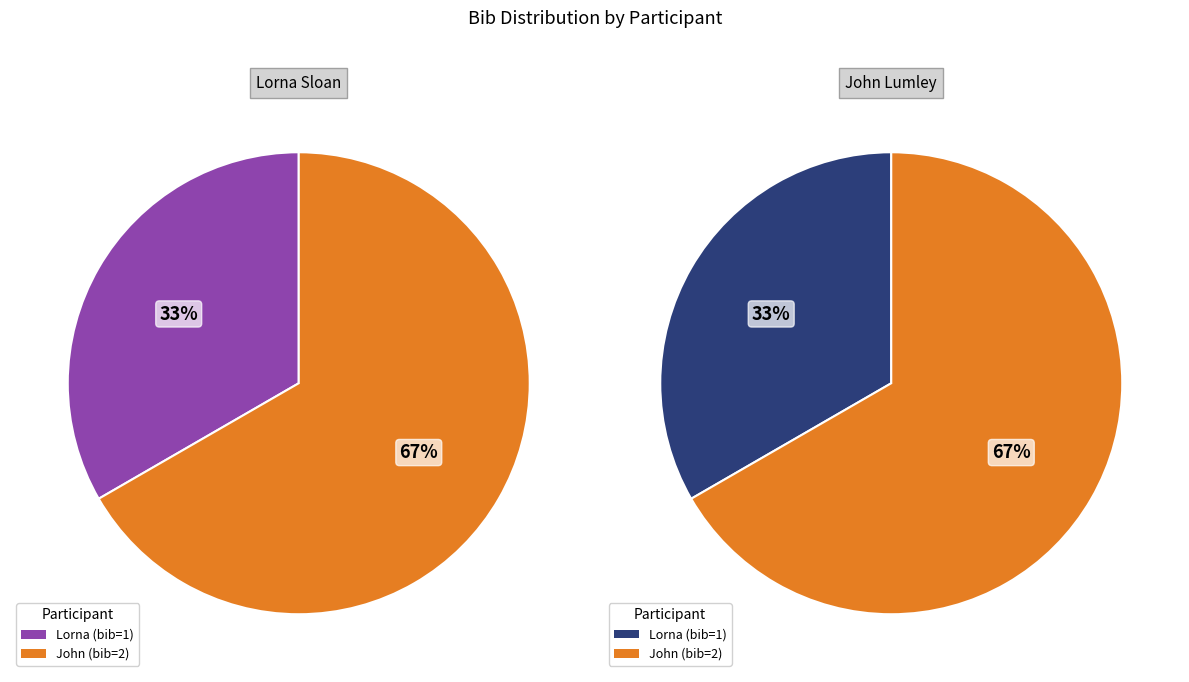

Does Lorna represent more than half of the total?

No